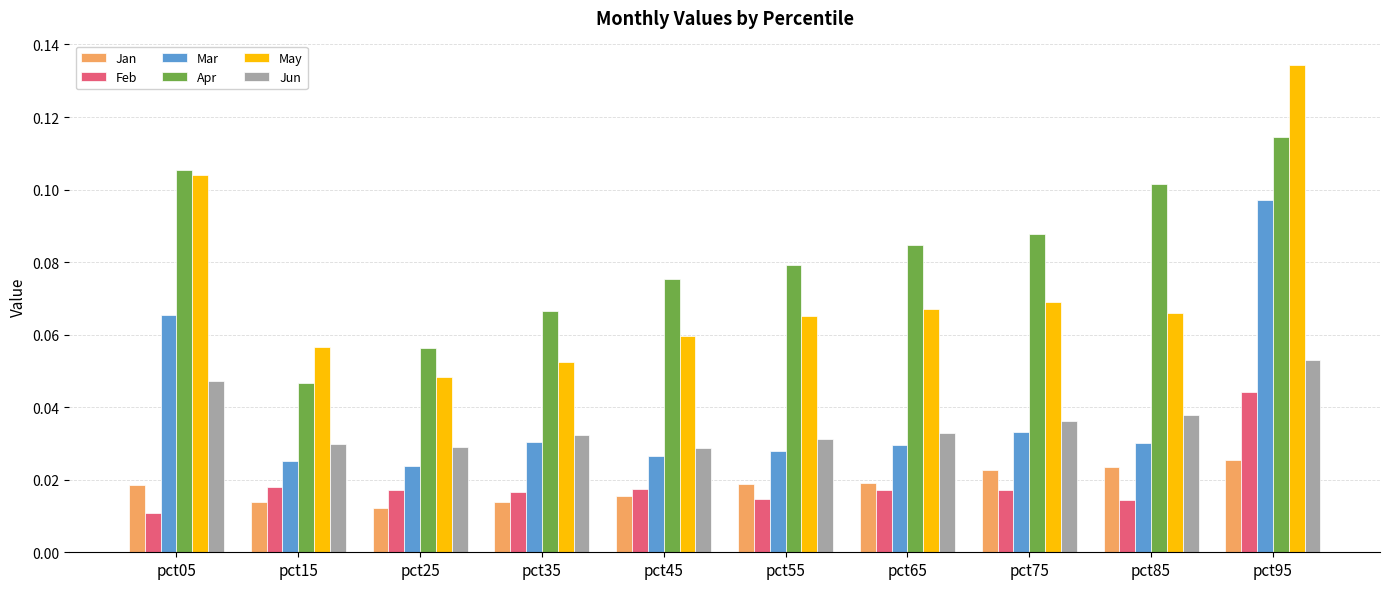

Rank the series by their maximum value, from highest to lowest.

May, Apr, Mar, Jun, Feb, Jan